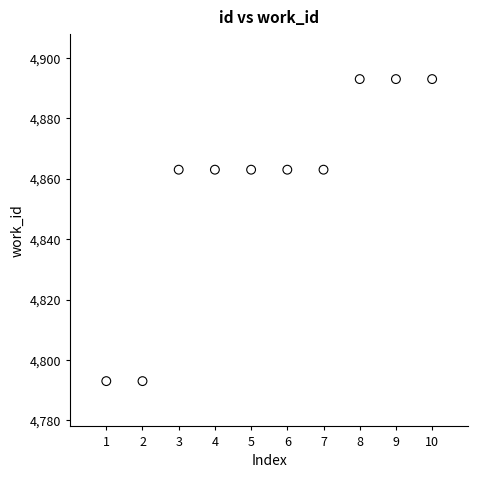

What is the average Y value?

4858